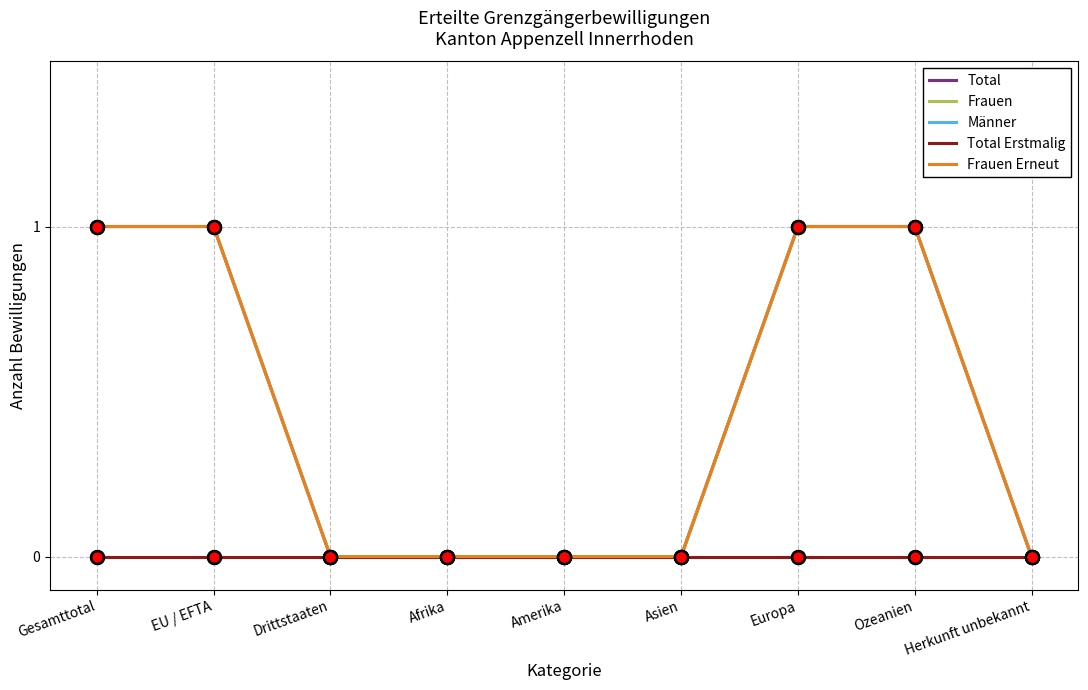

Is this an area chart (filled region under the line)?

No